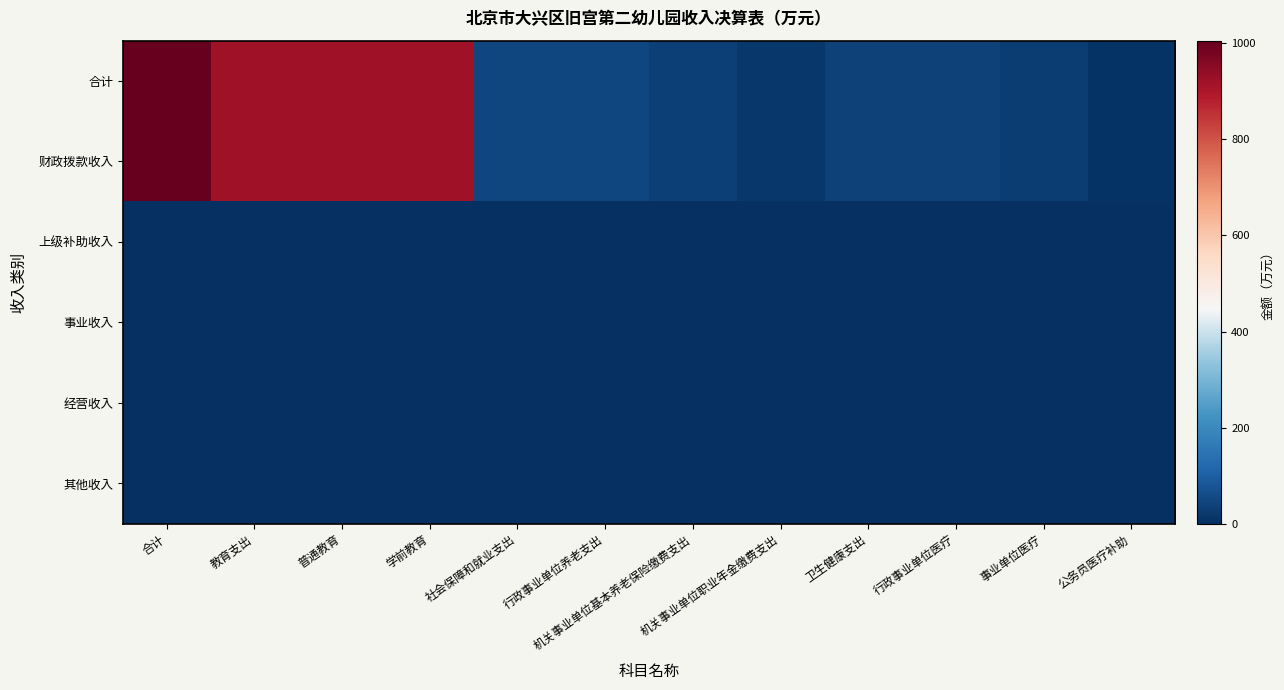

What is the spread (max minus min) of values at 学前教育?

919.7